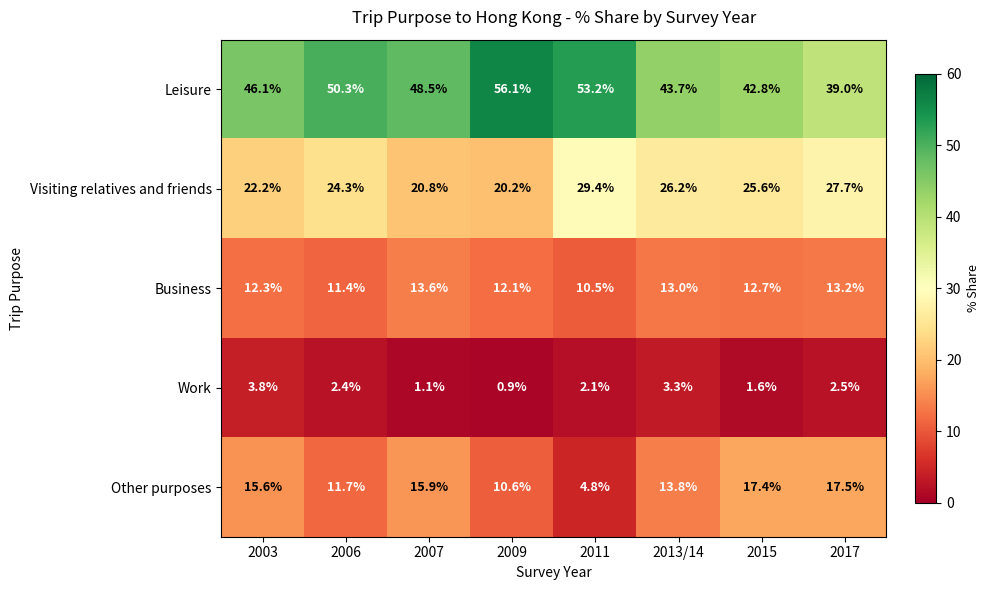

At which category does the chart reach its minimum across all series?

2009